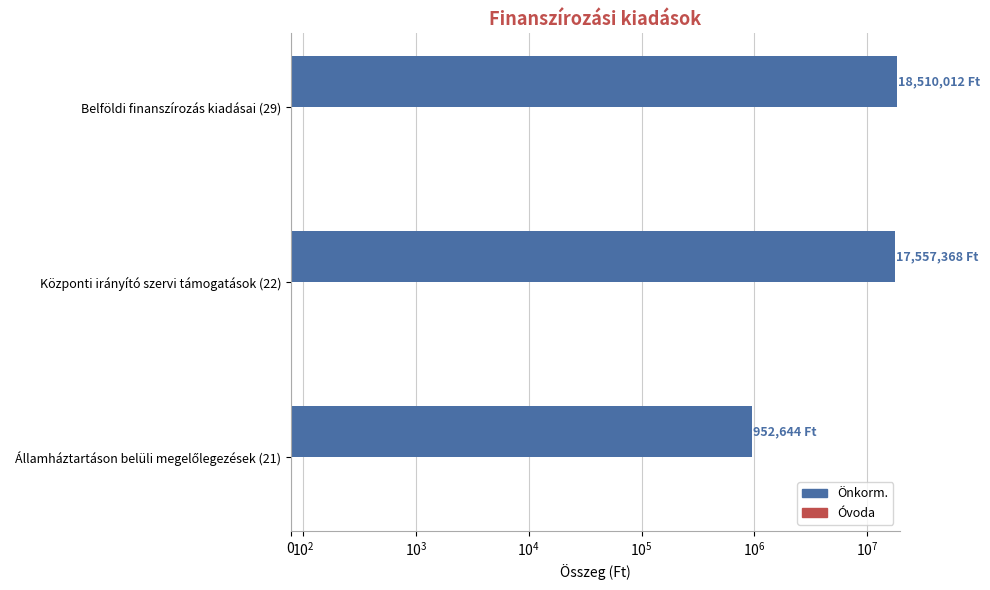

Which series changed the most between $\mathdefault{10^{2}}$ and $\mathdefault{10^{3}}$?

Önkorm.